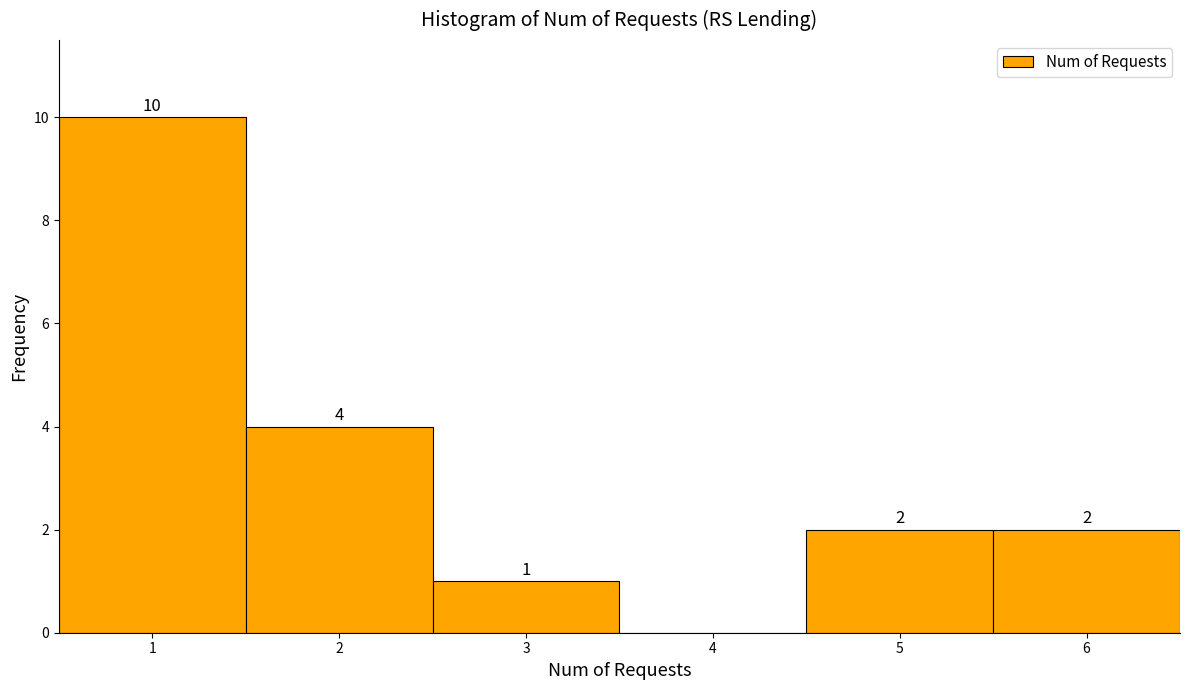

Which range on the x-axis has the tallest bar?

0.5 to 1.5